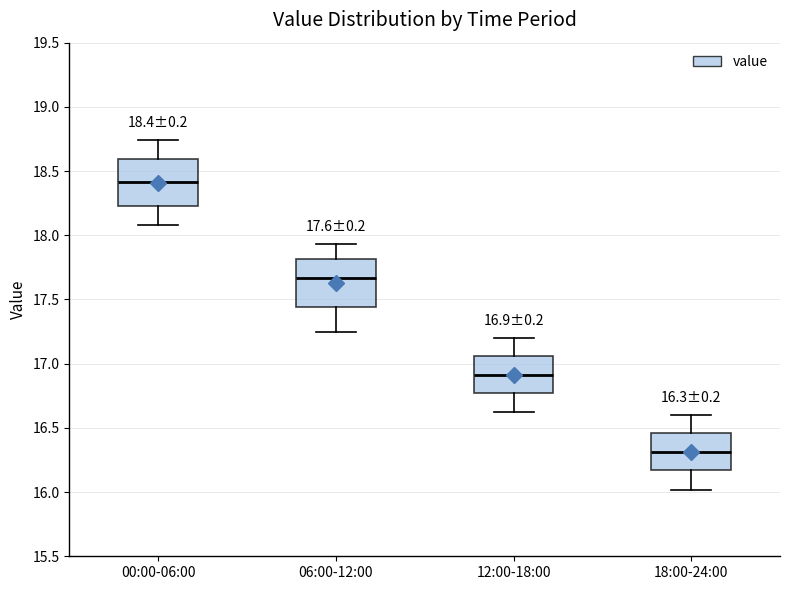

Which box's median line is the highest?

00:00-06:00